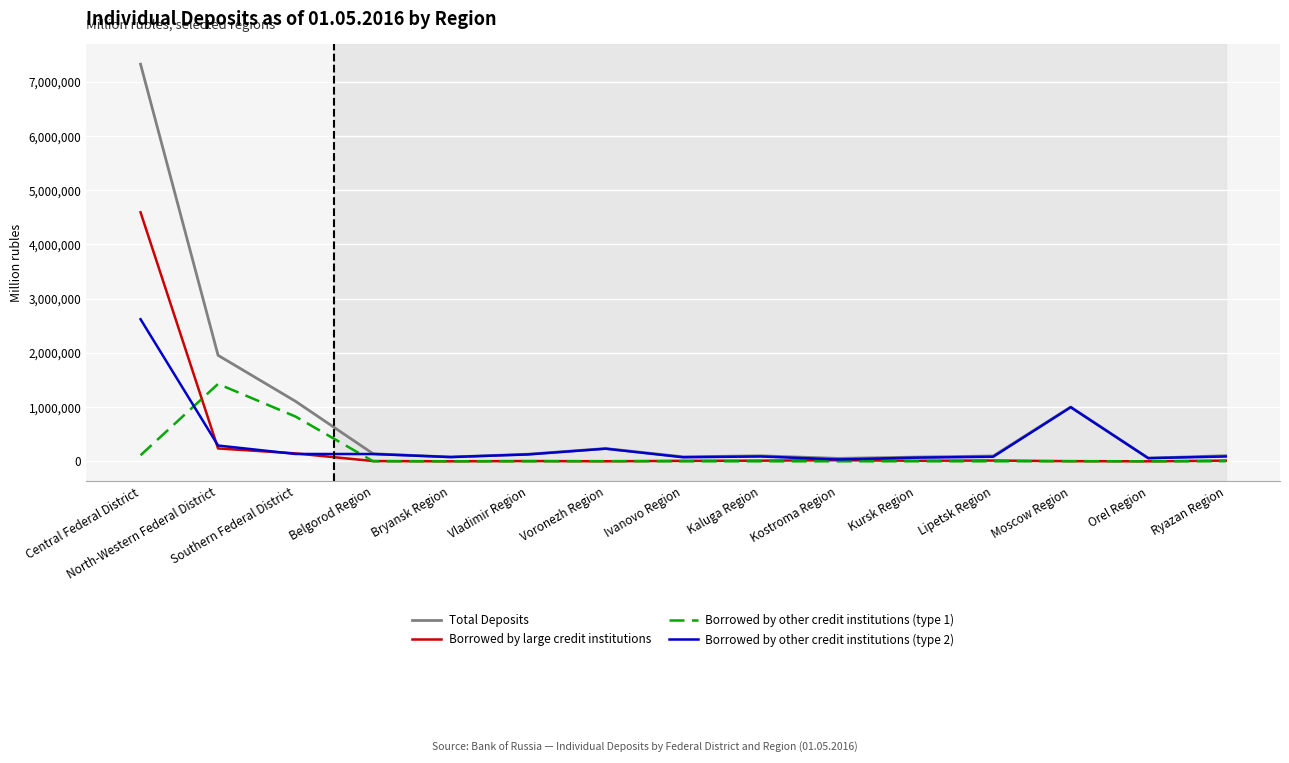

Rank the series by their maximum value, from lowest to highest.

Borrowed by other credit institutions (type 1), Borrowed by other credit institutions (type 2), Borrowed by large credit institutions, Total Deposits